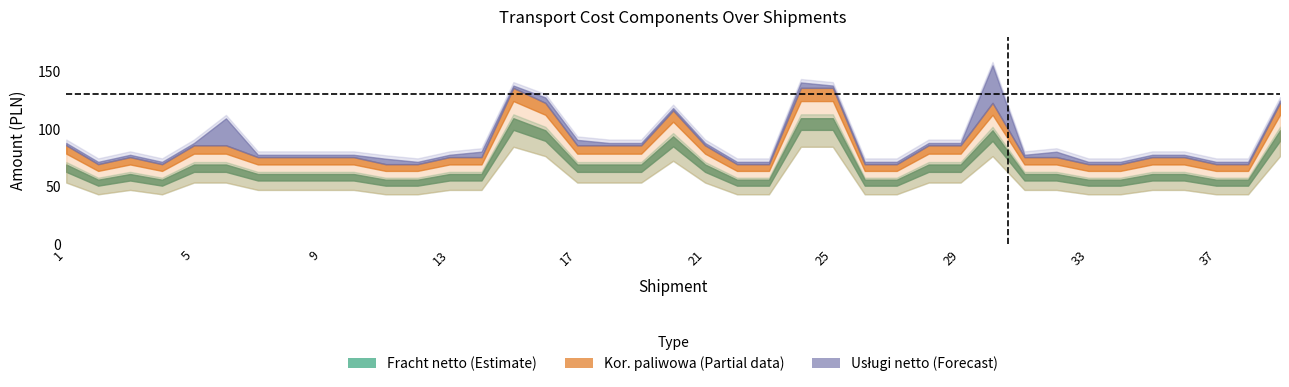

Which category has the highest value in the Usługi netto series?

30